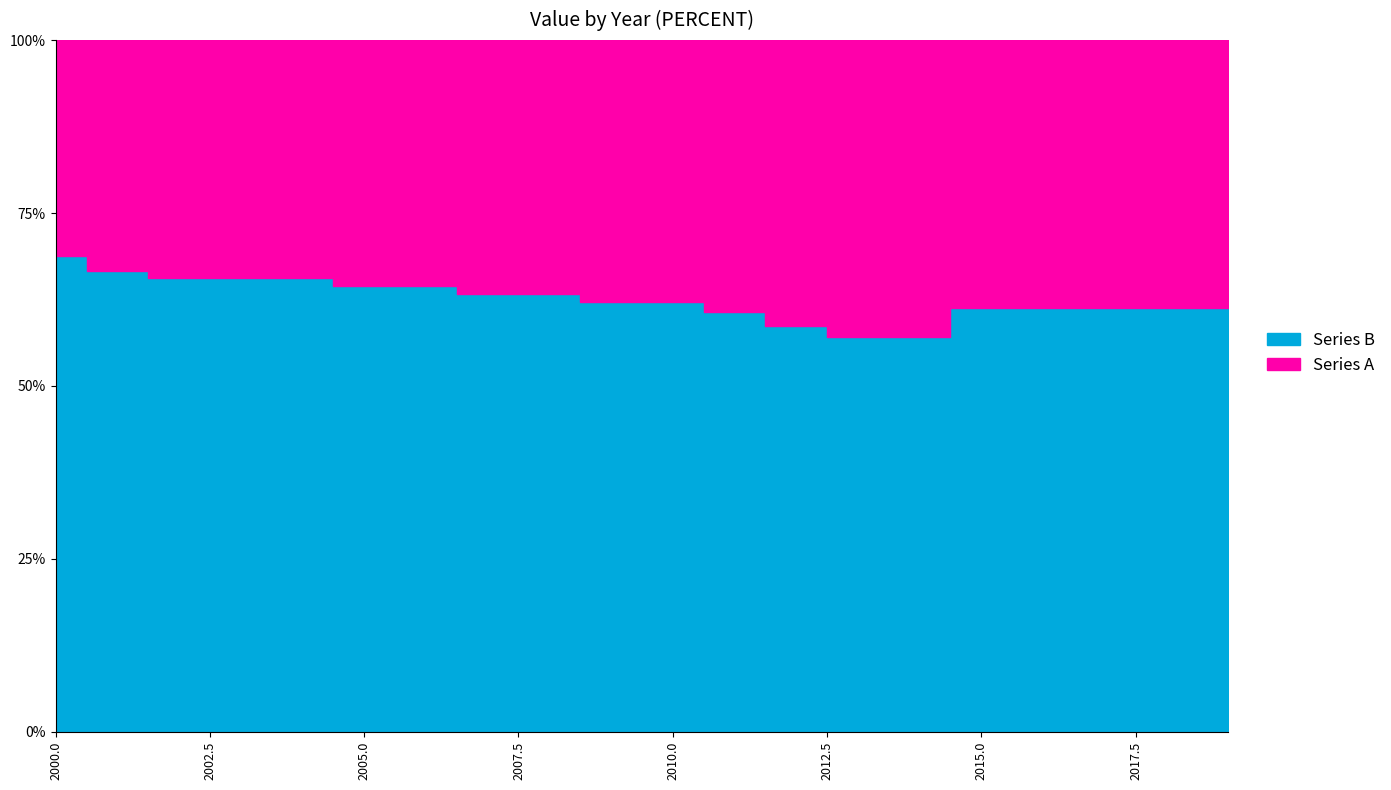

True or false: Series B and Series A intersect in this chart.

False